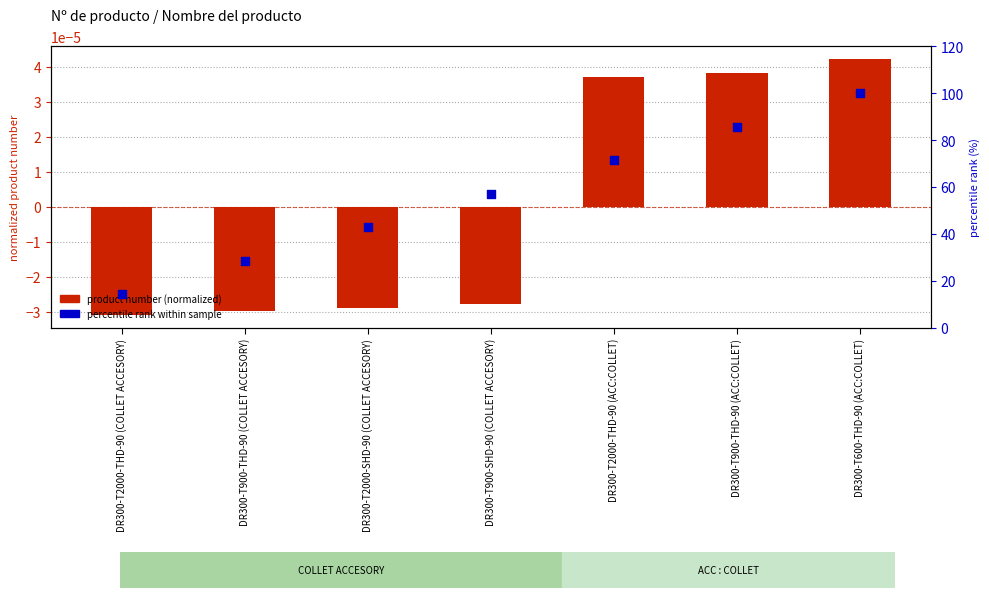

At which category is the sum across all series the highest?

DR300-T600-THD-90 (ACC:COLLET)